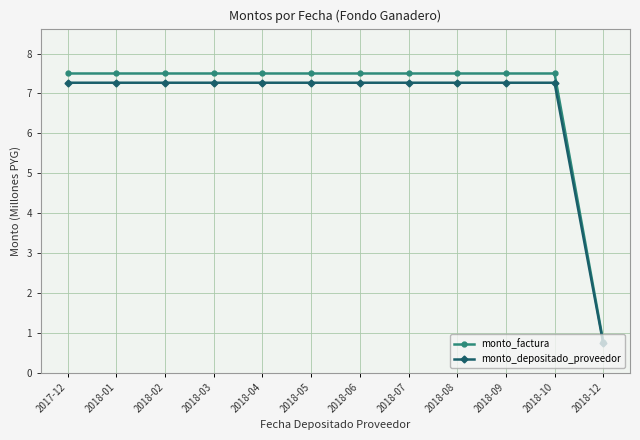

What position from the left is 2018-03?

4